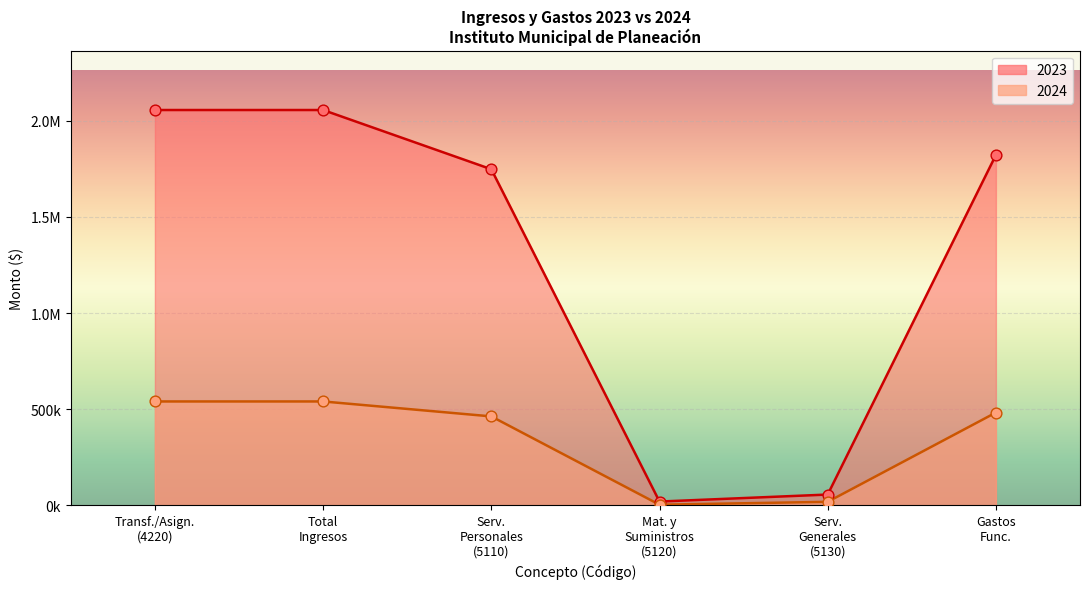

Which series has the widest spread of Y values?

2023